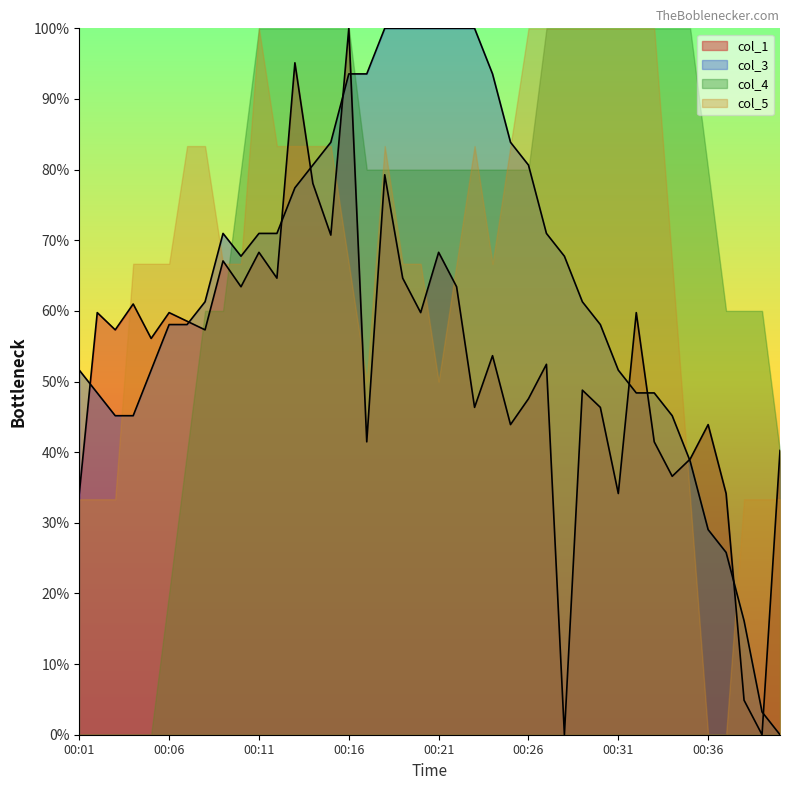

How many data points in col_3 are less than 67?

20